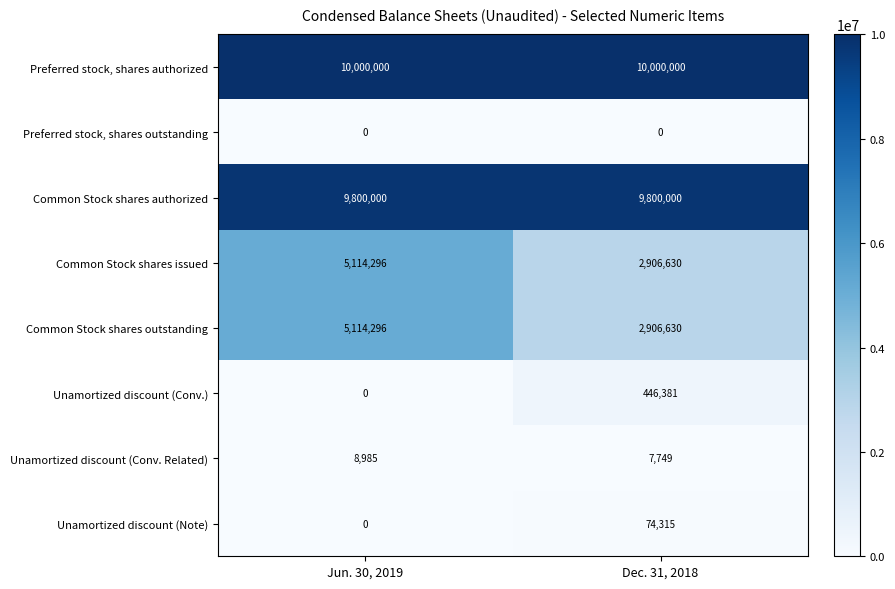

How many series are shown in this chart?

8